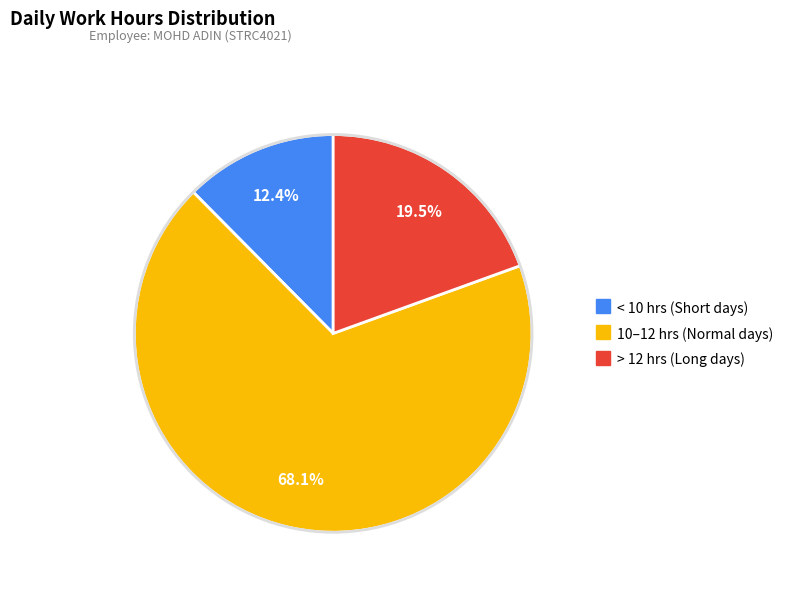

Is there any slice that represents more than half of the pie?

Yes